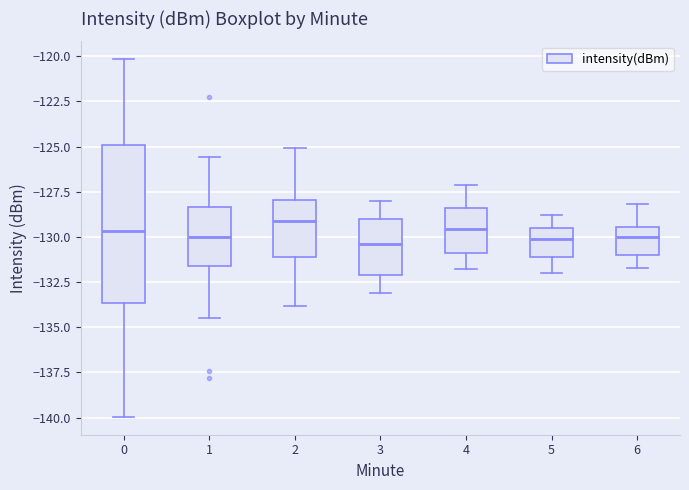

Reading left to right, read every box against the y-axis: the position of its median line, the range the box covers, and the ends of its whiskers. The values are not printed on the chart, so give them approximately, as read against the axis.

0: median -129.5, box -133.5 to -125.0, whiskers -140.0 to -120.0
1: median -130.0, box -131.5 to -128.5, whiskers -134.5 to -125.5
2: median -129.0, box -131.0 to -128.0, whiskers -134.0 to -125.0
3: median -130.5, box -132.0 to -129.0, whiskers -133.0 to -128.0
4: median -129.5, box -131.0 to -128.5, whiskers -132.0 to -127.0
5: median -130.0, box -131.0 to -129.5, whiskers -132.0 to -129.0
6: median -130.0, box -131.0 to -129.5, whiskers -131.5 to -128.0